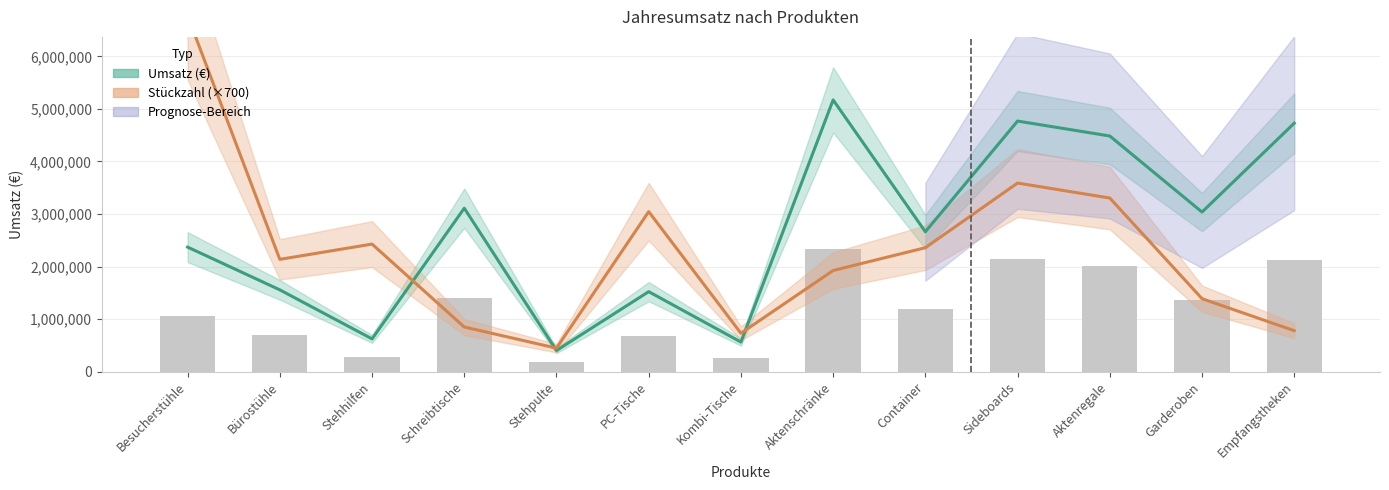

What is the value of the Stückzahl (×700) bar at the 7th from the left?

731500